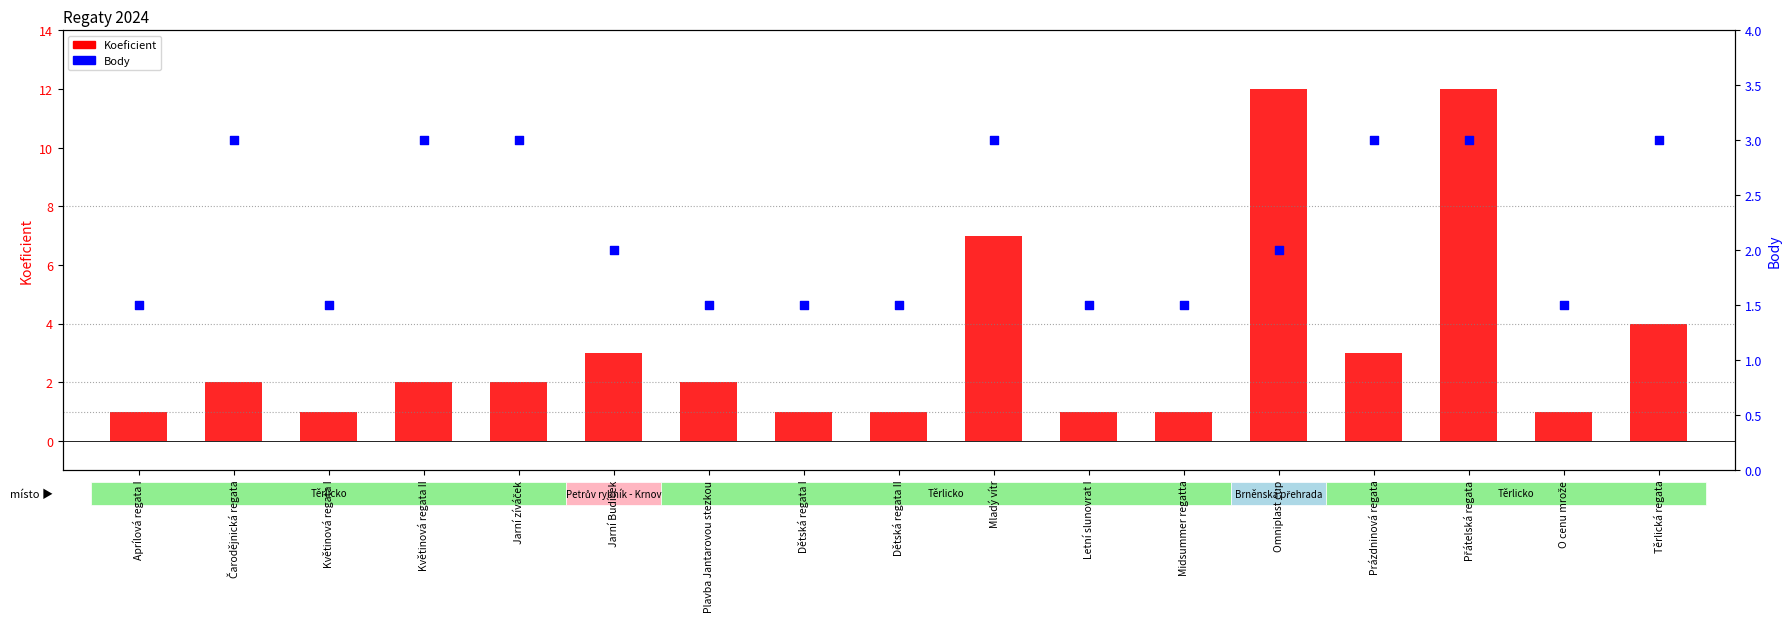

What is the total value across all series at O cenu mrože?

2.5